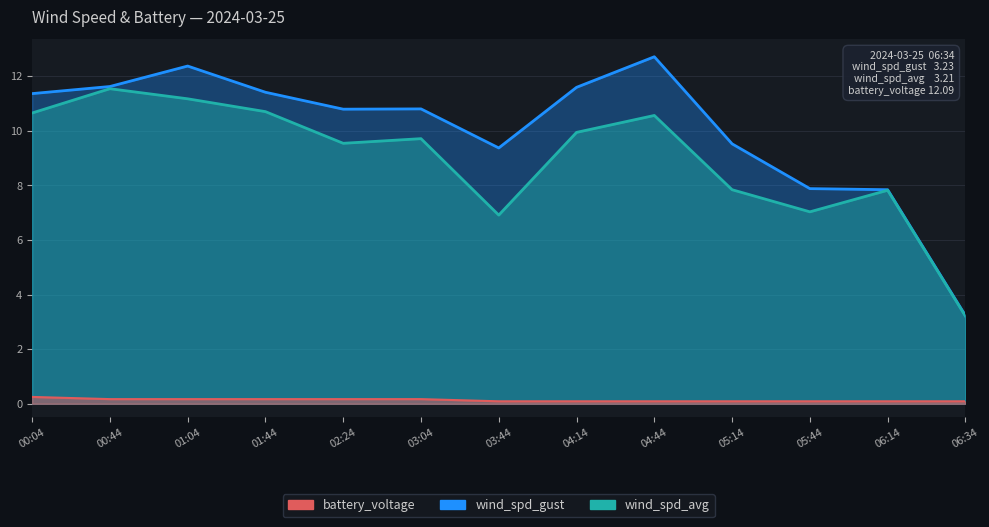

What is the difference between the second highest and second lowest values in the wind_spd_avg series?

4.3